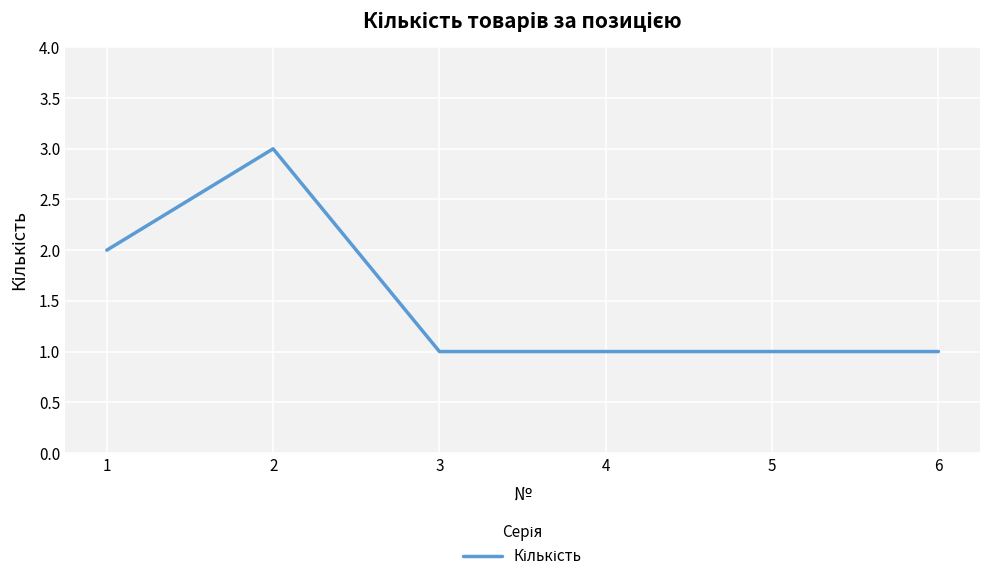

Count the number of data series in this chart.

1